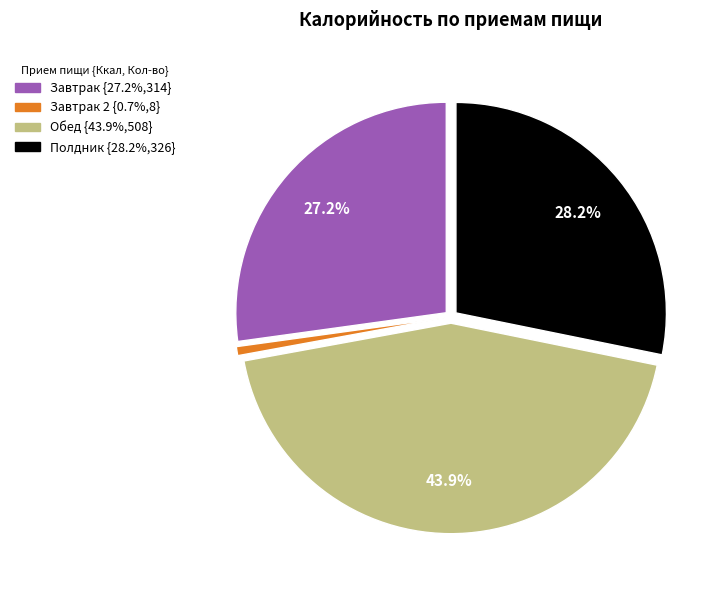

Is there any slice that represents more than half of the pie?

No